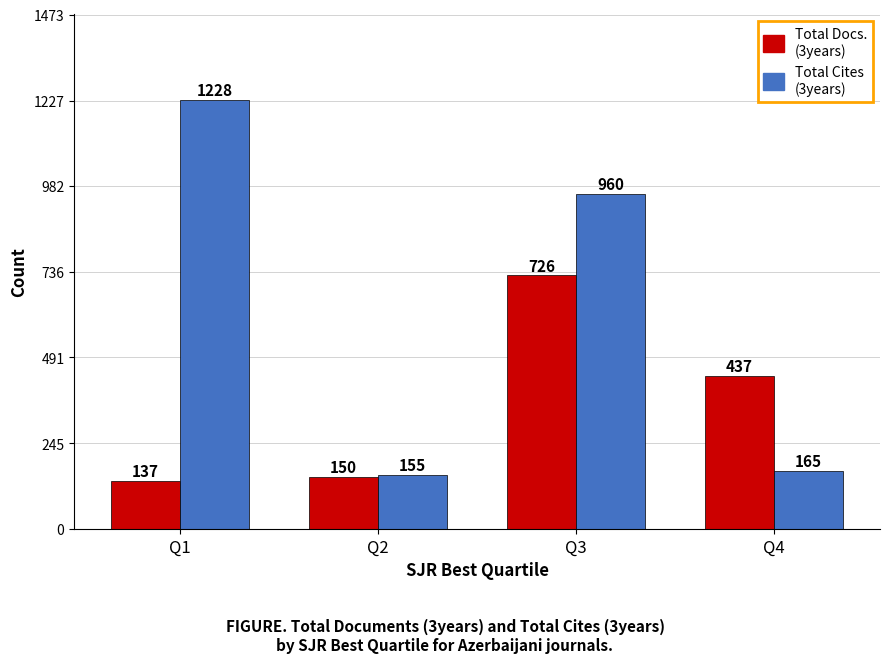

What is the difference between the maximum and minimum values in the Total Docs. (3years) series?

589